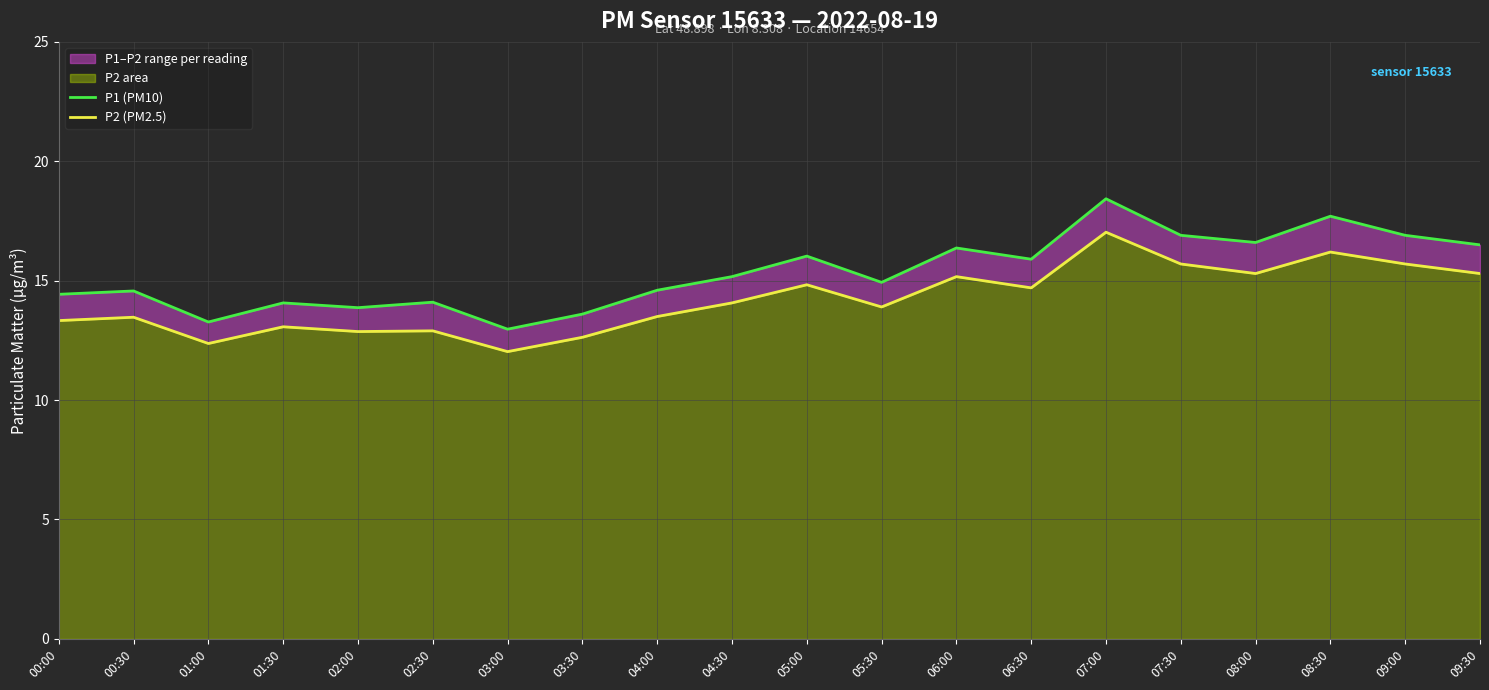

Which has a higher value, 04:30 or 01:30?

04:30